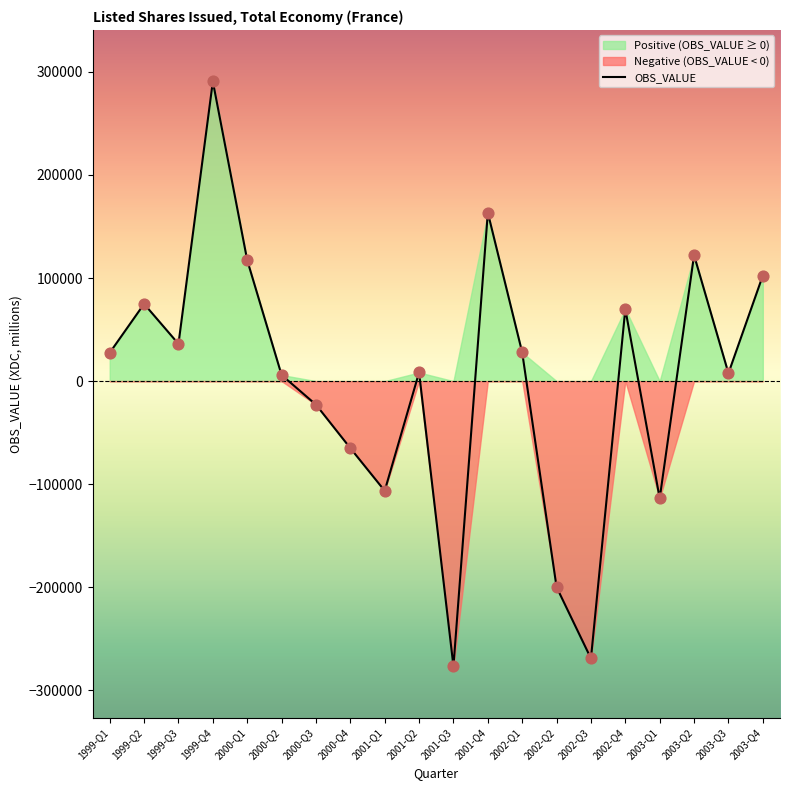

Between 2002-Q4 and 2001-Q1, which is larger?

2002-Q4